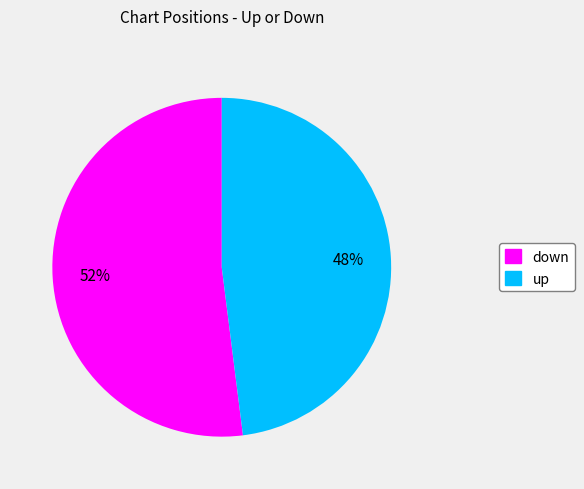

Which slice is the smallest?

up